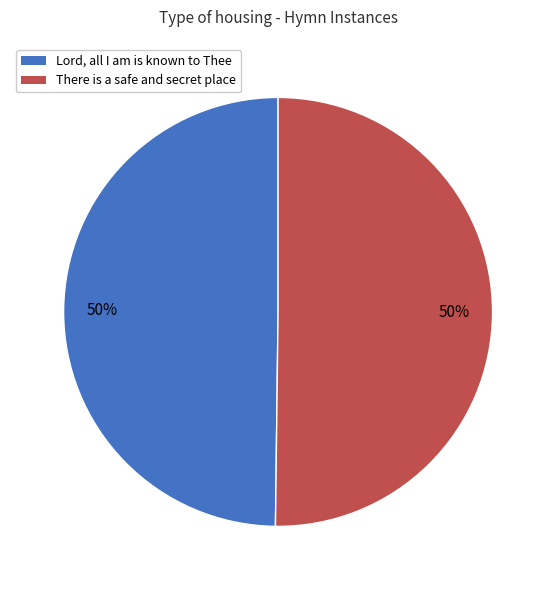

Count the number of slices in the pie.

2